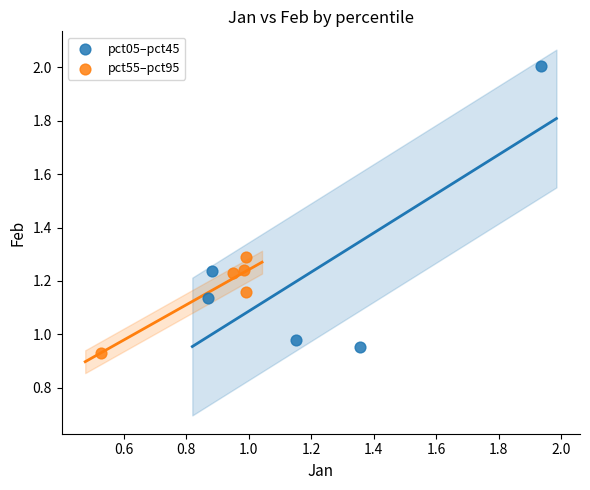

Which series contains the highest Y value?

pct05–pct45